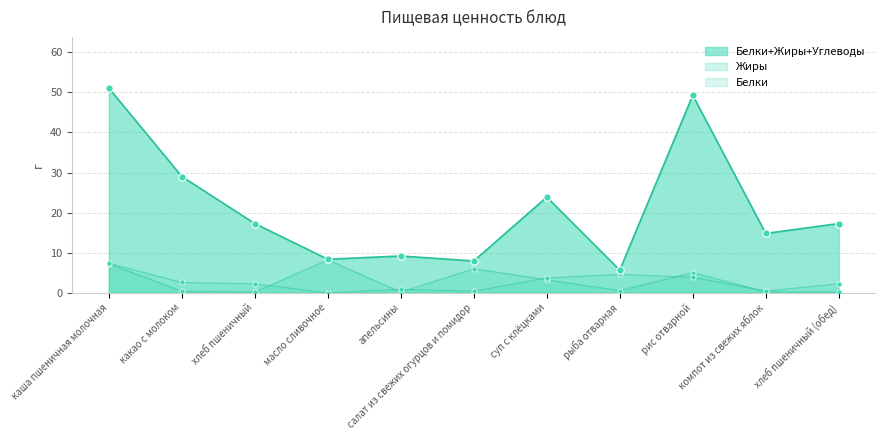

Does the chart have visible grid lines?

Yes